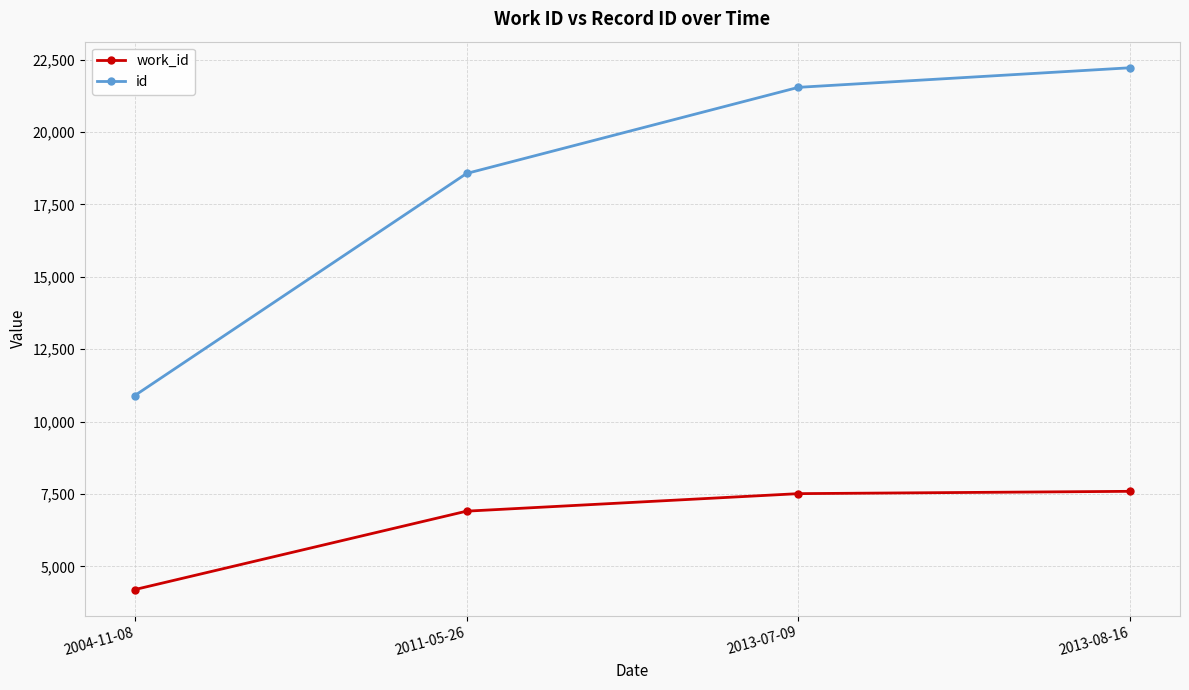

Rank the series by their average value, from lowest to highest.

work_id, id